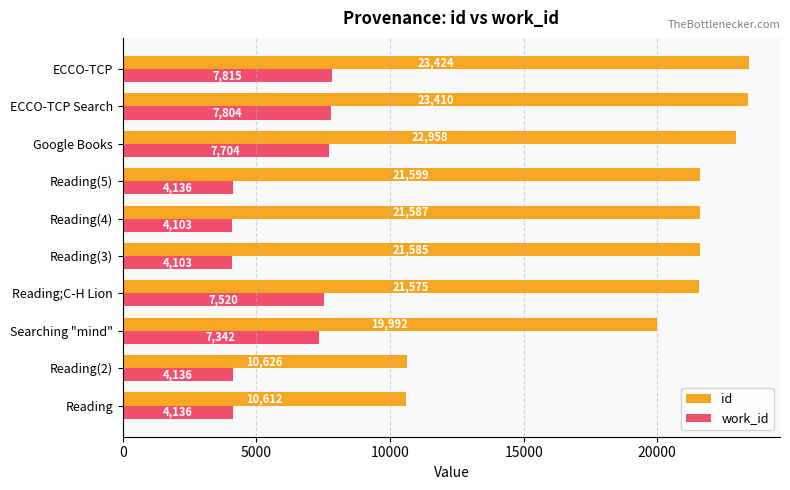

What are all the series names shown in the legend?

id, work_id